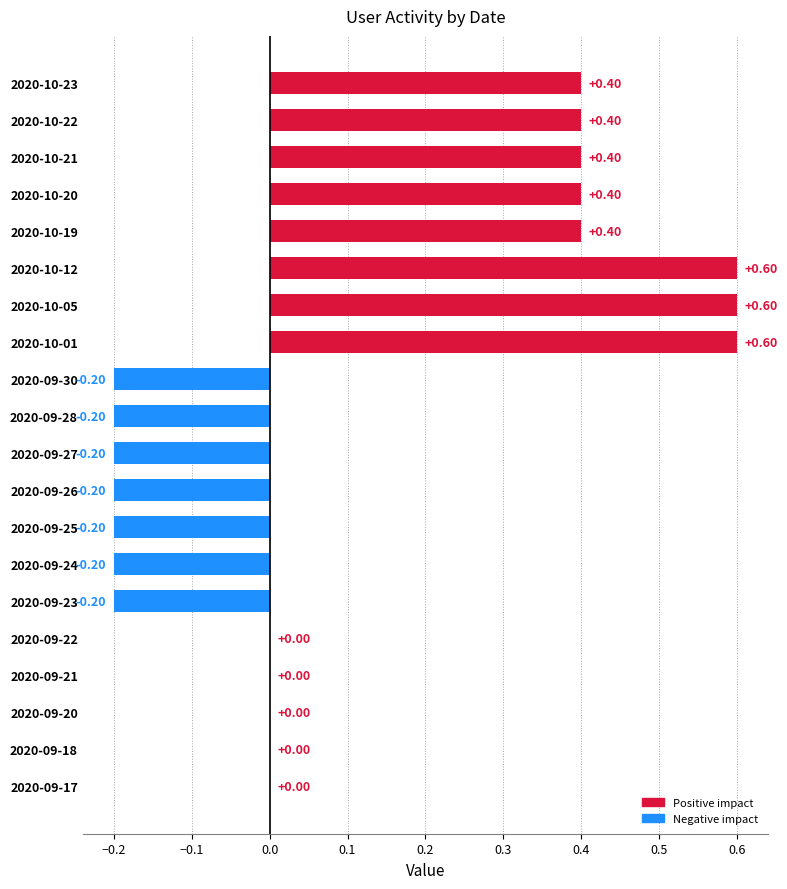

What is the sum of all values?

2.4